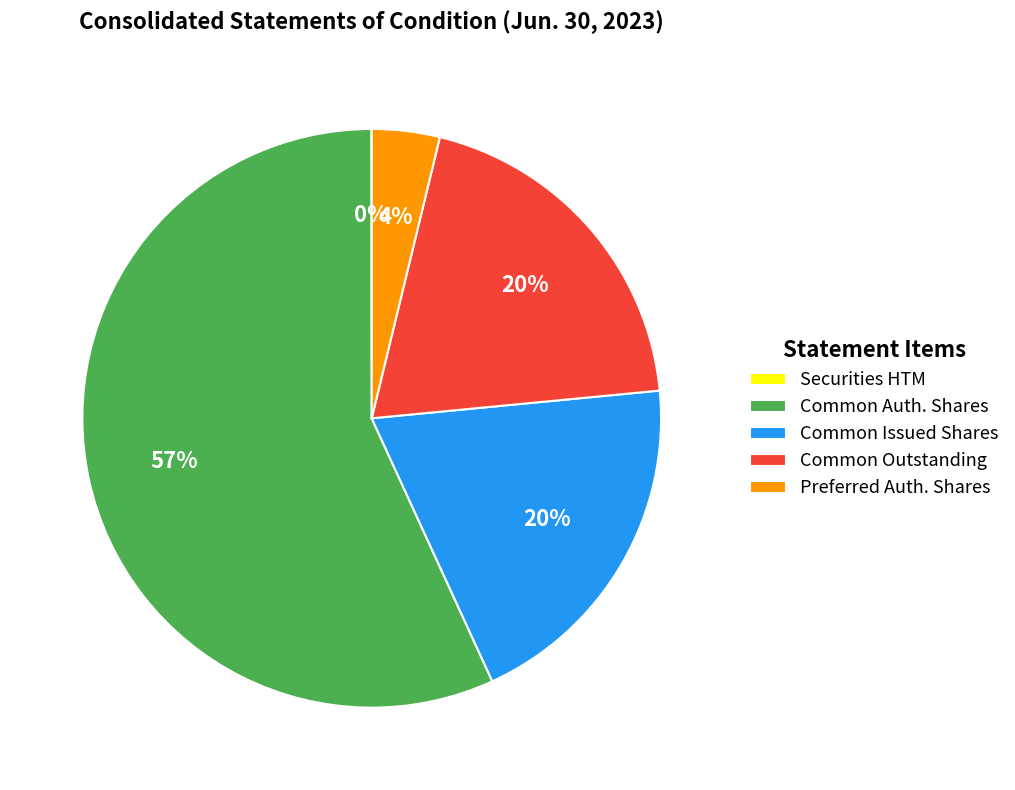

Combined, do Common Issued Shares and Preferred Auth. Shares account for over 50%?

No